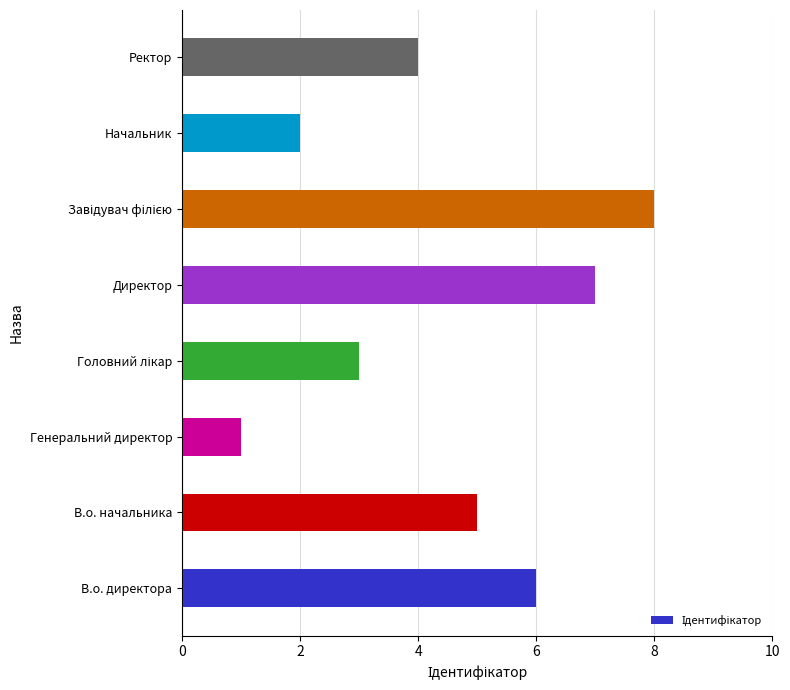

What is the maximum value shown in the chart?

8